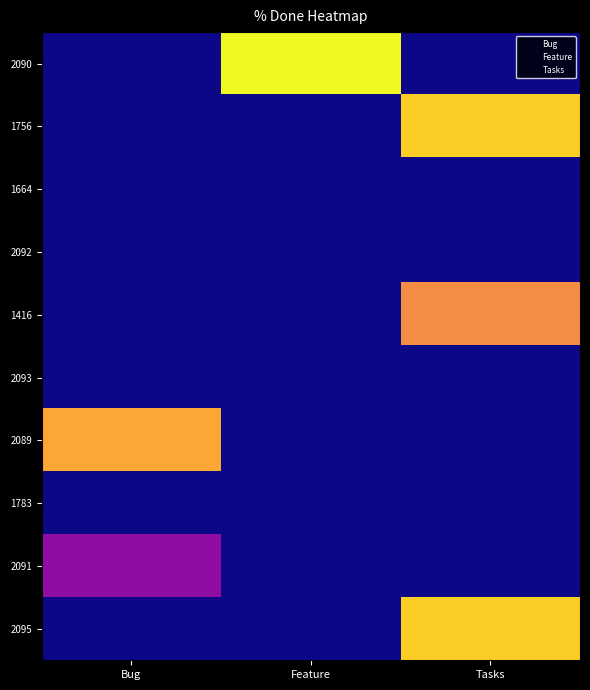

Which series has the largest range (max minus min)?

2090